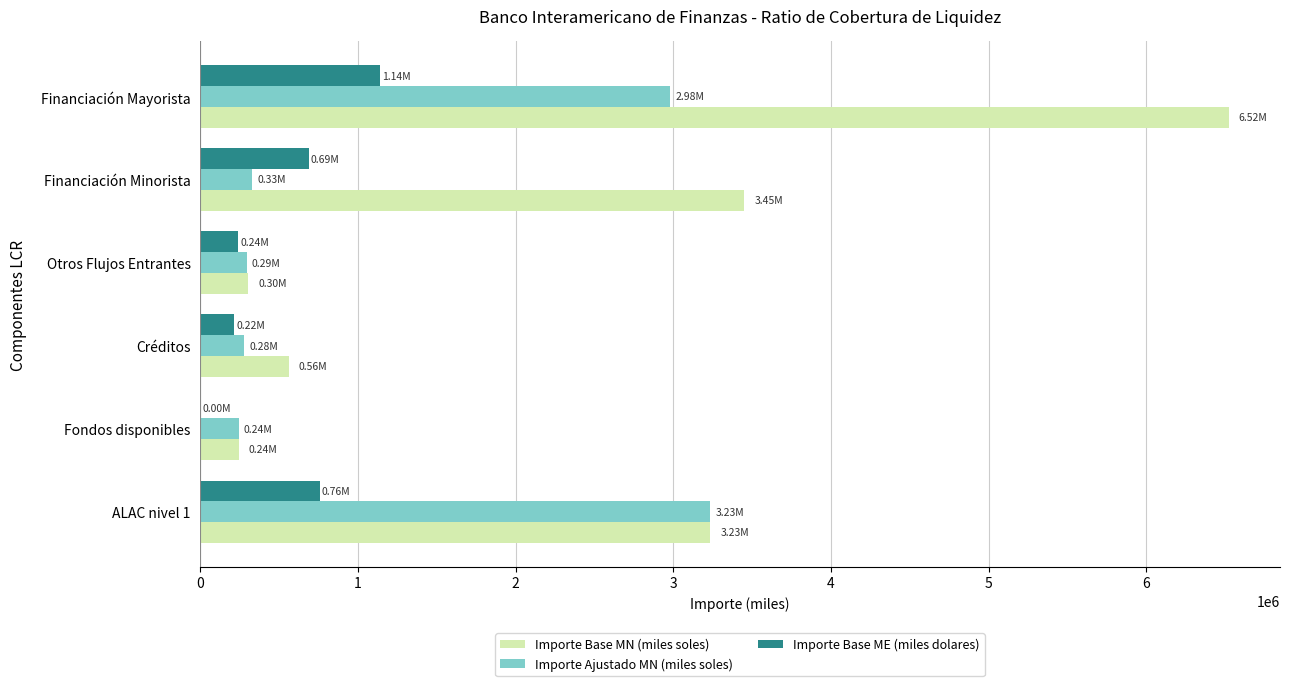

Count the number of categories in the chart.

6